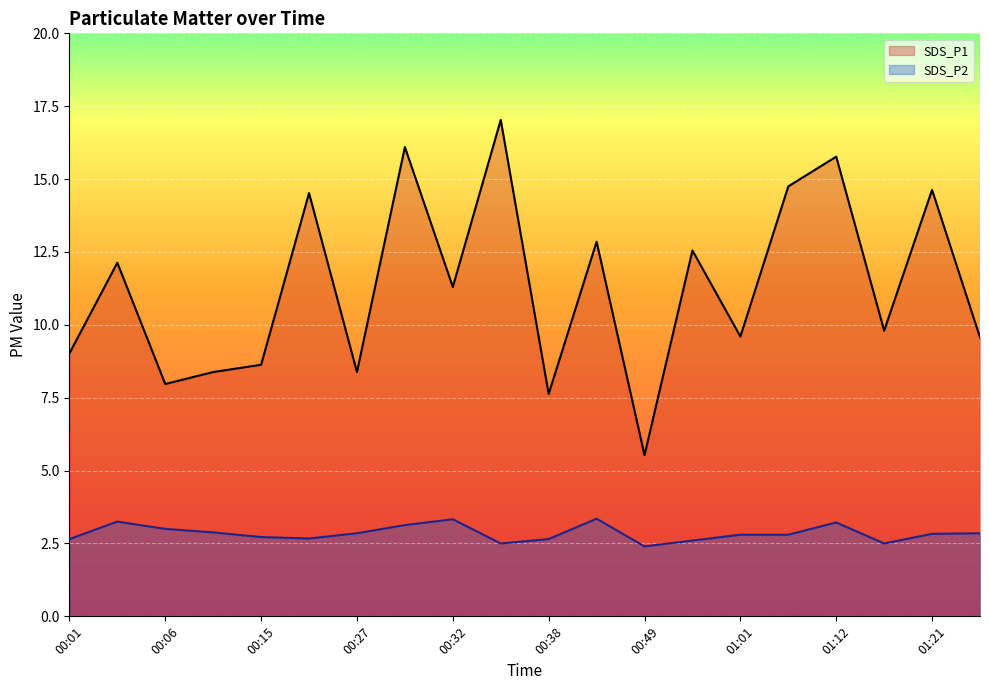

Rank the series at 01:18 from lowest to highest value.

SDS_P2, SDS_P1